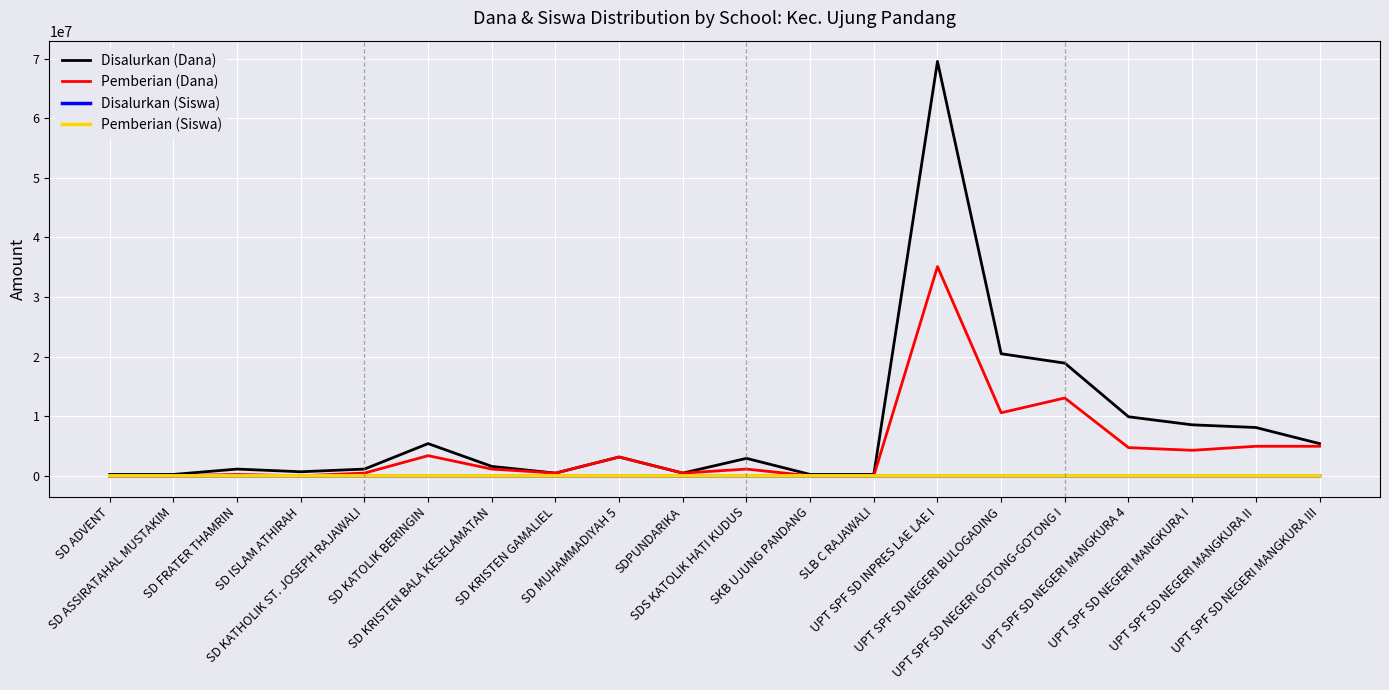

What is the maximum value shown in the chart?

69525000